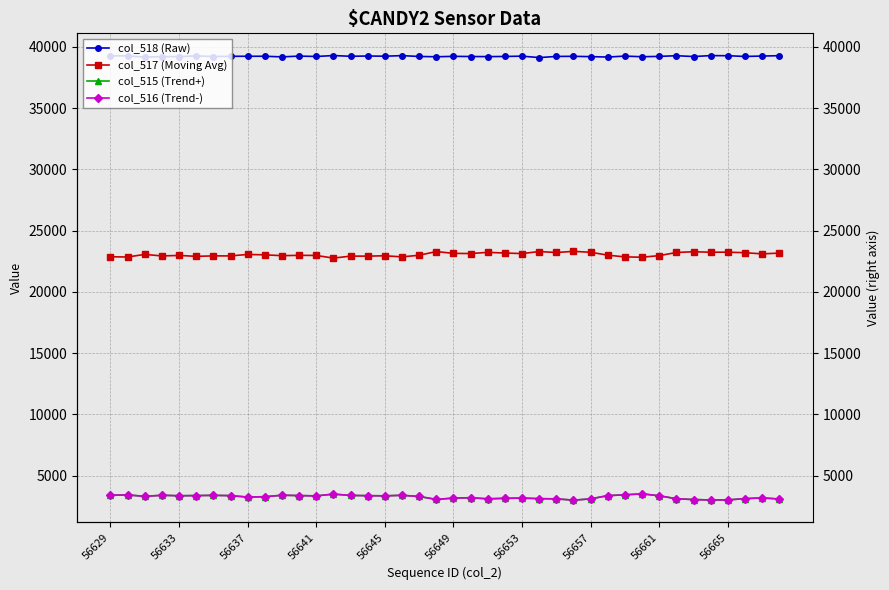

What is the highest value of the col_518 (Raw) series?

39298